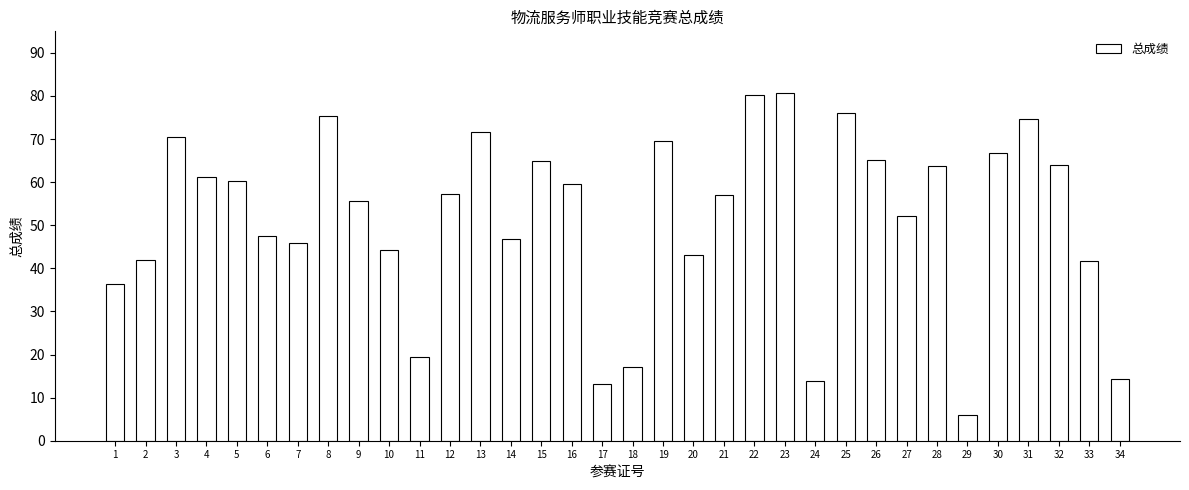

What is the change in value from 21 to 31?

+17.6